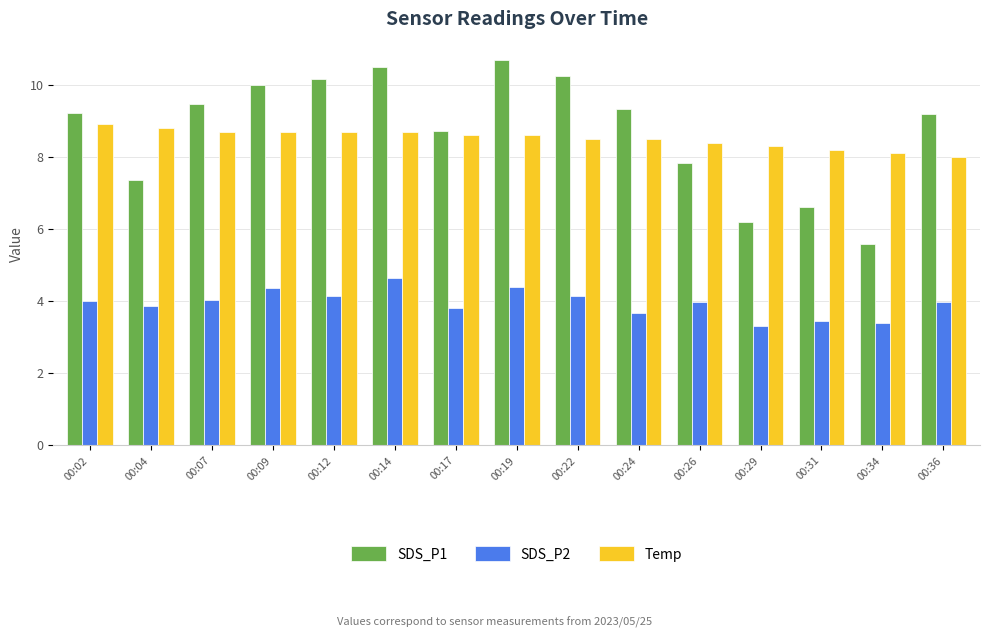

Which series has the largest total across all categories?

SDS_P1